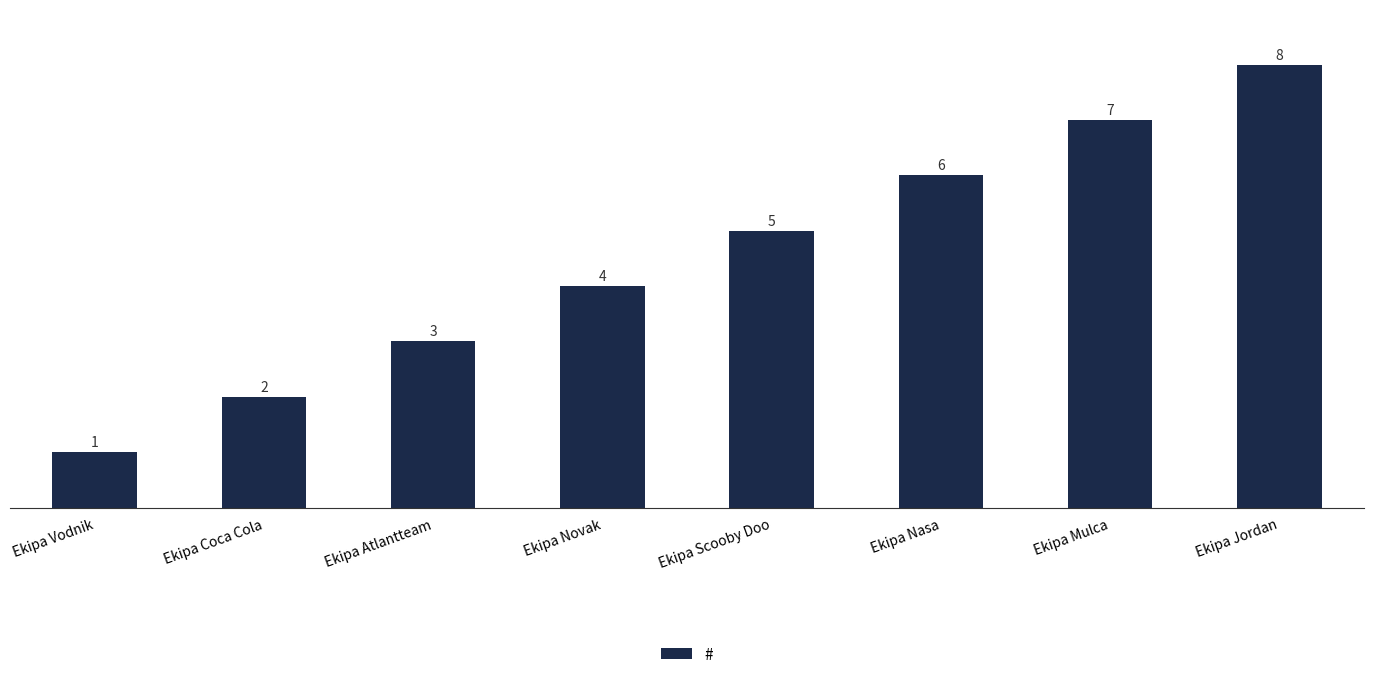

How many data points does each series have?

8